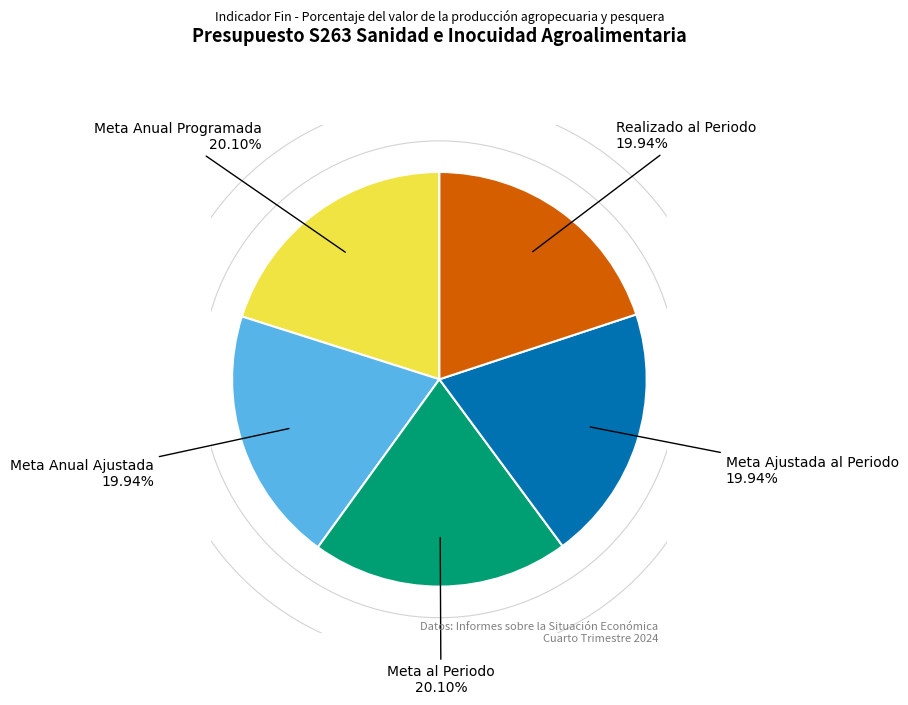

To the nearest percent, what portion does Meta Ajustada al Periodo represent?

20%